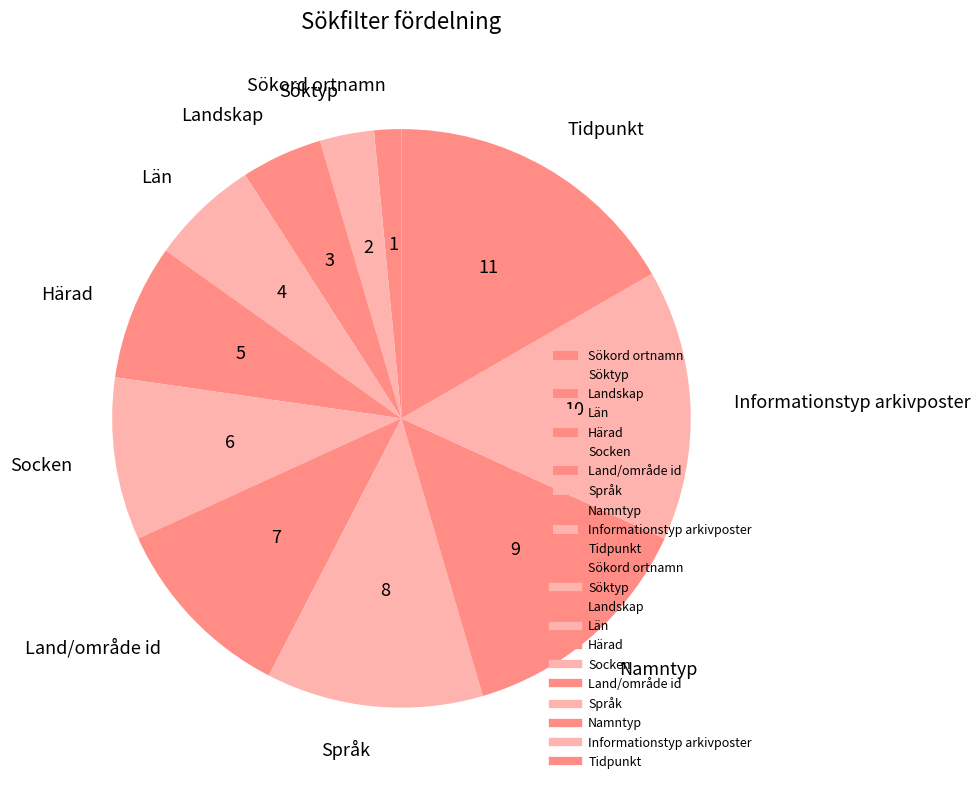

Does Sökord ortnamn represent more than half of the total?

No